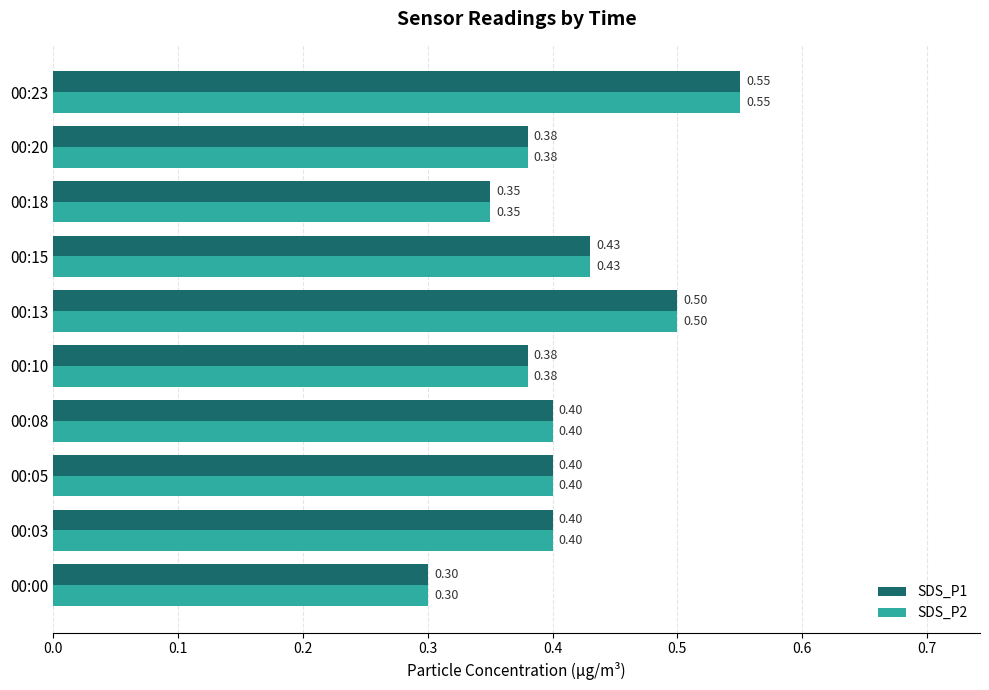

What is the sum of all SDS_P1 values?

4.1